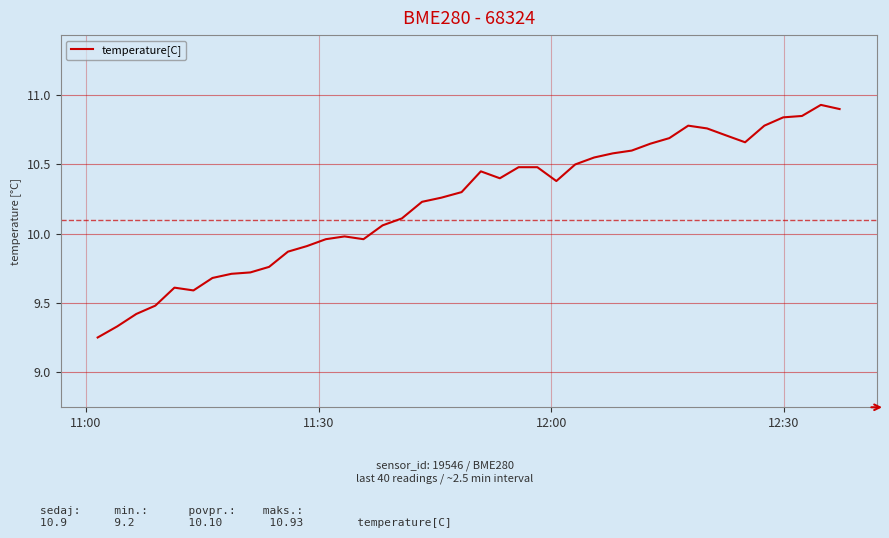

What is the difference between the maximum and minimum values?

1.7